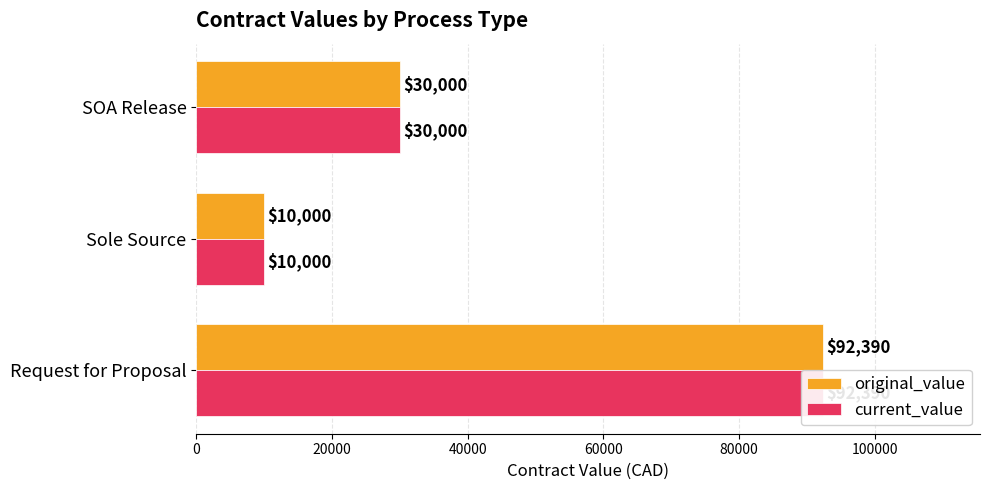

Is the value of current_value at SOA Release greater than the value of original_value at SOA Release?

No